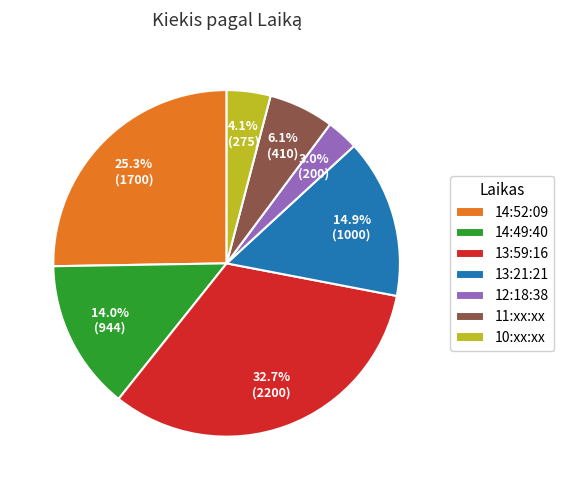

Rank the categories by value from lowest to highest.

12:18:38, 10:xx:xx, 11:xx:xx, 14:49:40, 13:21:21, 14:52:09, 13:59:16